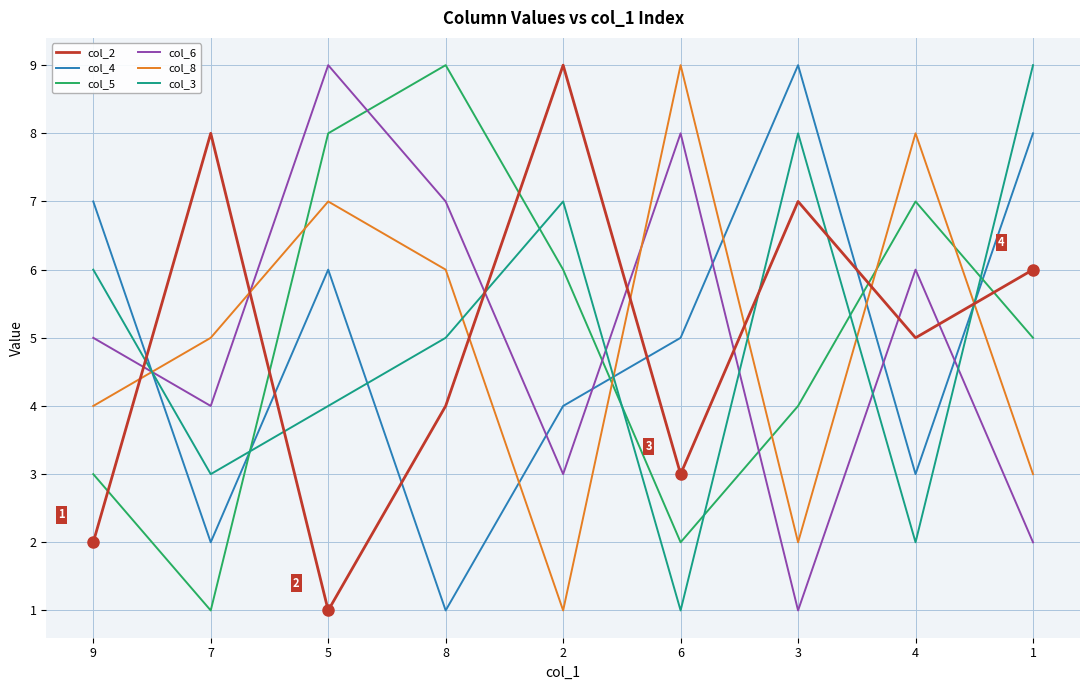

The value of col_5 at 2 is 6. True or false?

True